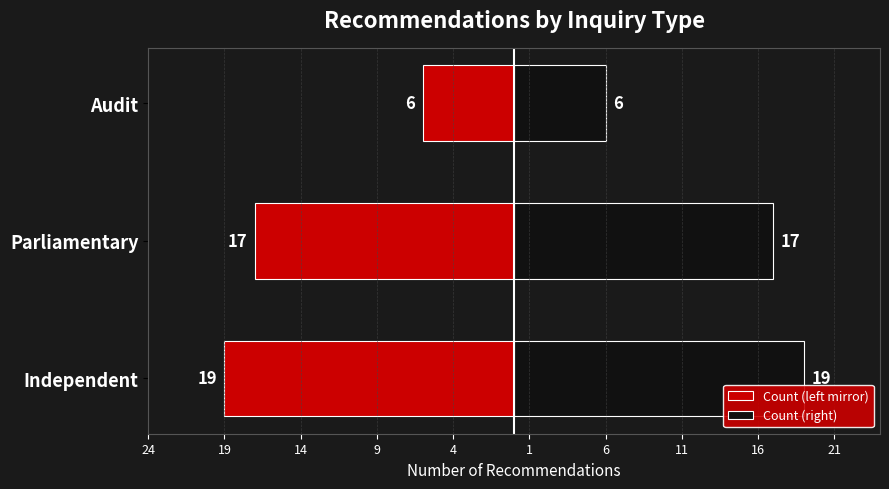

Which series has the largest range (max minus min)?

Count (left mirror)